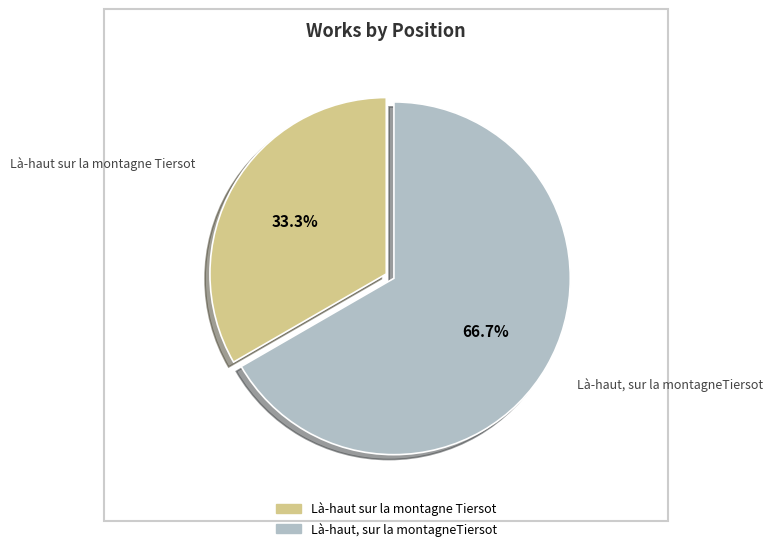

Does Là-haut sur la montagne Tiersot account for over 50% of the chart?

No